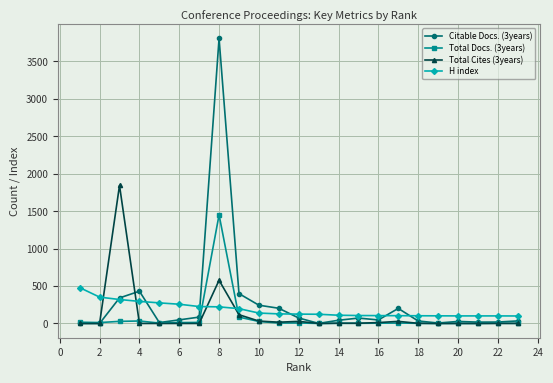

List the series in order of their peak value, highest first.

Citable Docs. (3years), Total Cites (3years), Total Docs. (3years), H index